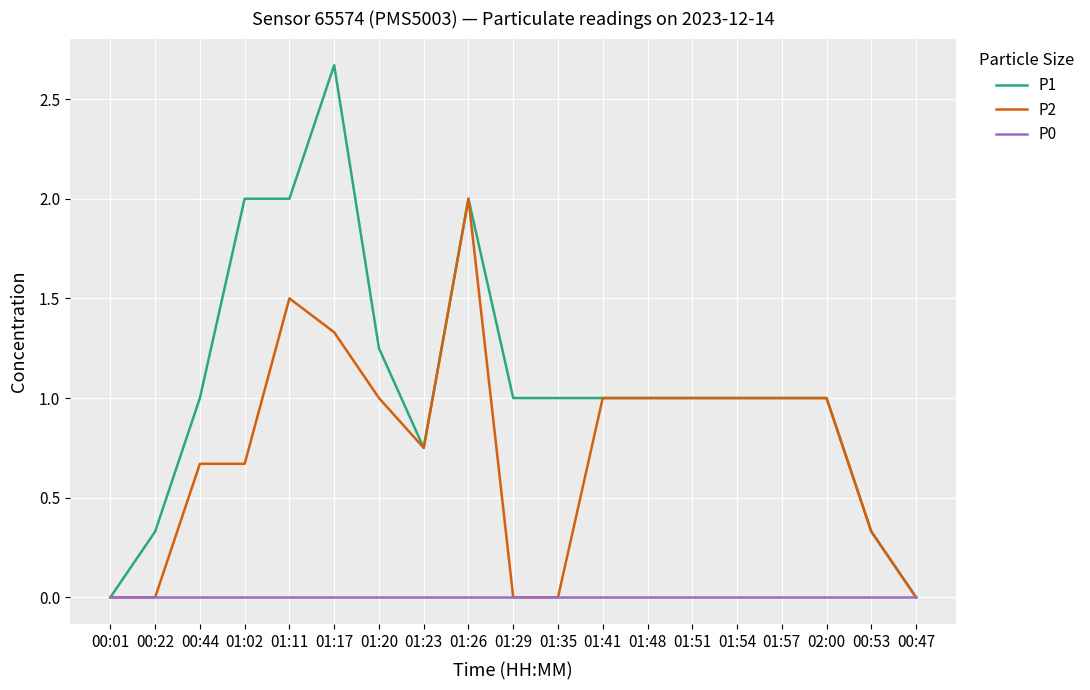

List the series in order of their peak value, highest first.

P1, P2, P0